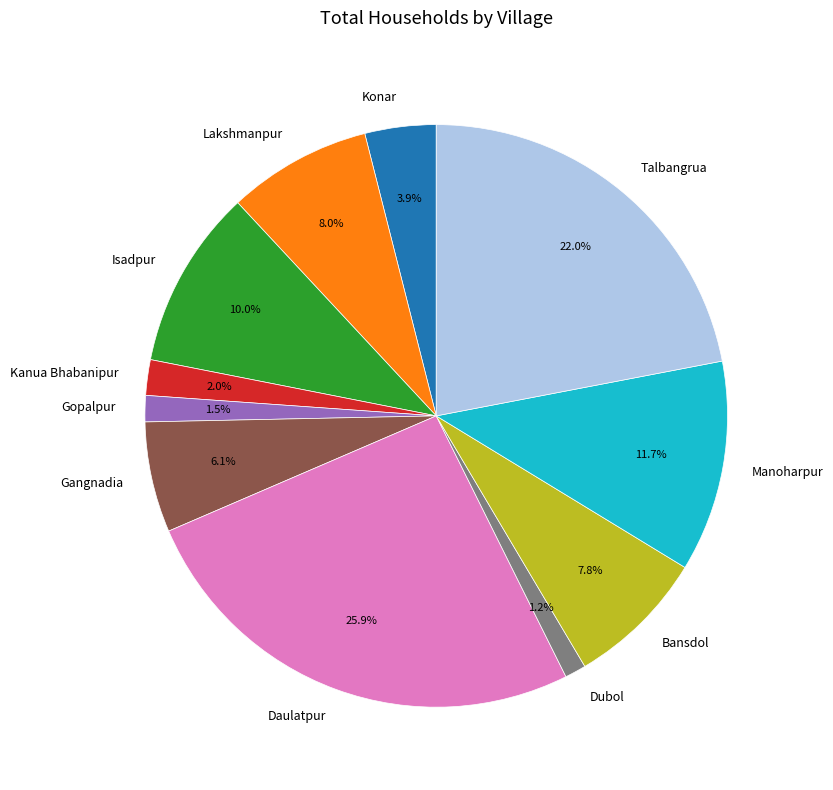

To the nearest percent, what percentage of the pie is Bansdol?

8%